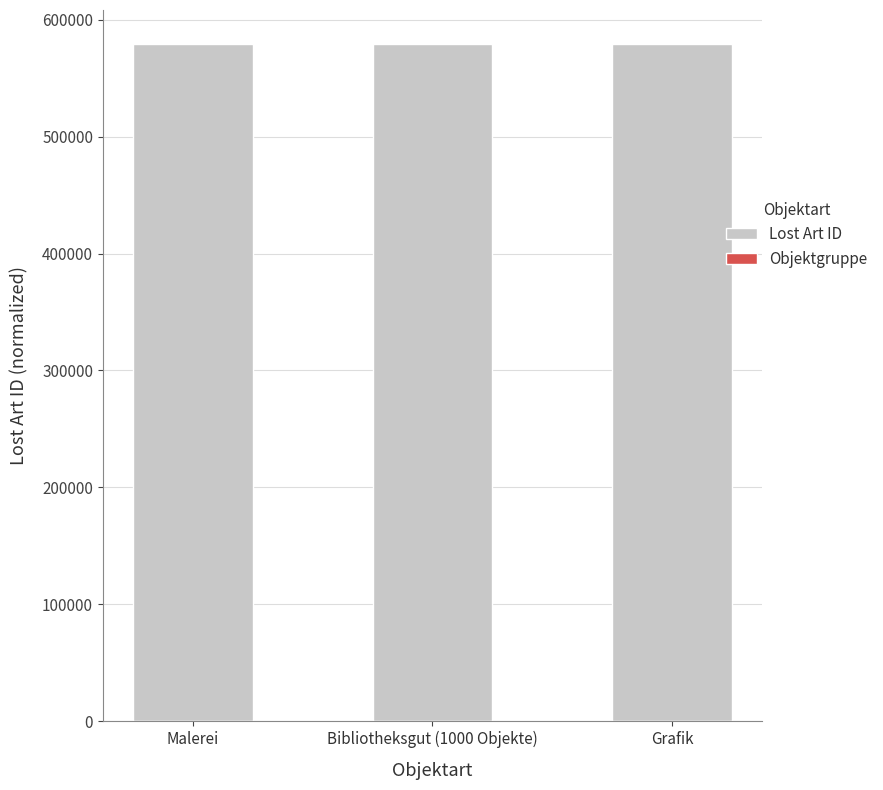

Which series changed the most between Malerei and Bibliotheksgut (1000 Objekte)?

Lost Art ID